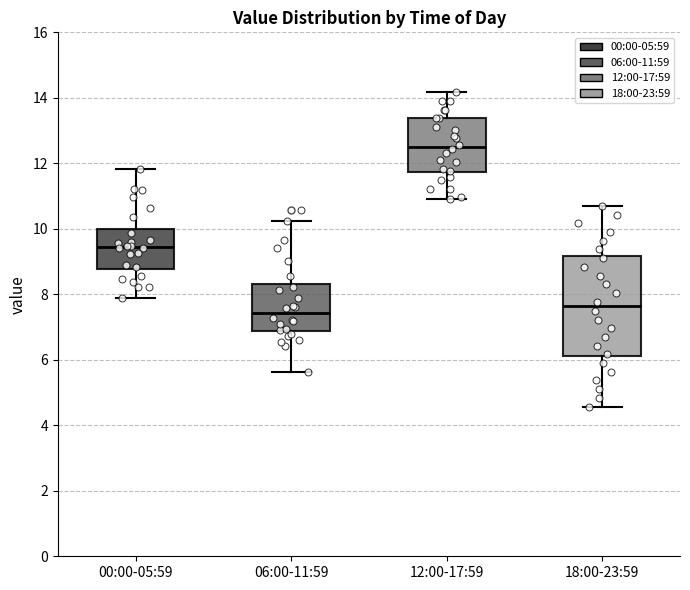

Which box has the highest median line?

12:00-17:59